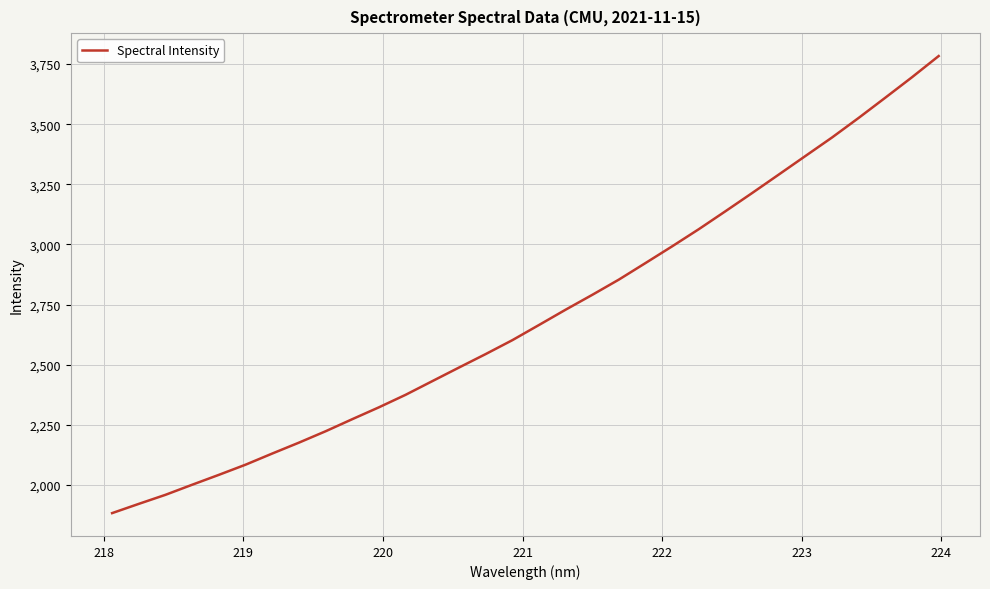

What is the minimum value shown in the chart?

1883.2